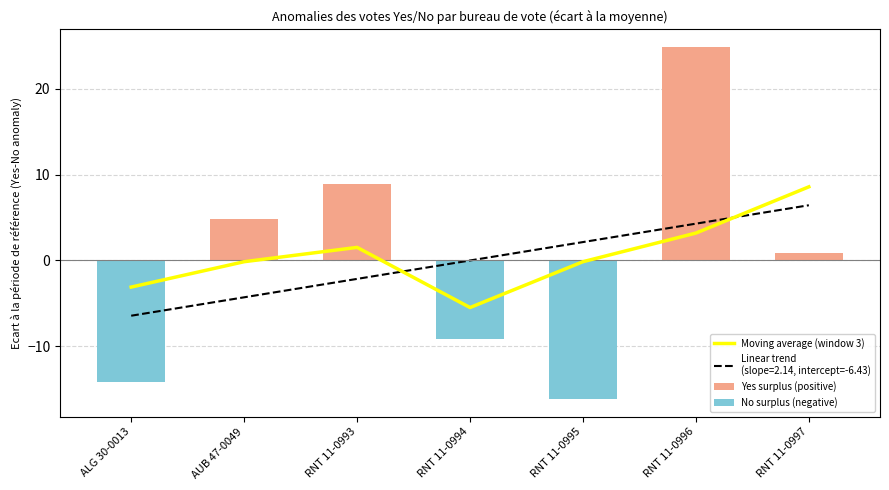

How many series are shown in this chart?

3